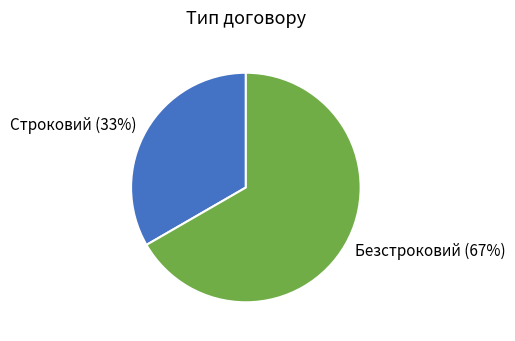

True or false: Безстроковий accounts for 59% of the total.

False